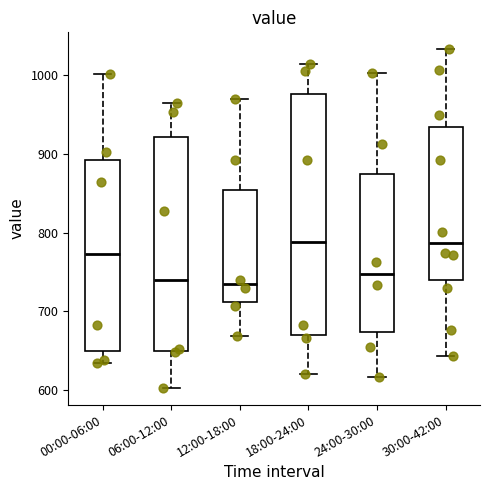

Reading left to right, transcribe this box plot: for each box, give where its median line is, the range the box spans, and where its two whiskers end, as read against the y-axis. The values are not printed on the chart, so give them approximately, as read against the axis.

00:00-06:00: median 770, box 650 to 890, whiskers 630 to 1000
06:00-12:00: median 740, box 650 to 920, whiskers 600 to 960
12:00-18:00: median 740, box 710 to 850, whiskers 670 to 970
18:00-24:00: median 790, box 670 to 980, whiskers 620 to 1010
24:00-30:00: median 750, box 670 to 870, whiskers 620 to 1000
30:00-42:00: median 790, box 740 to 930, whiskers 640 to 1030